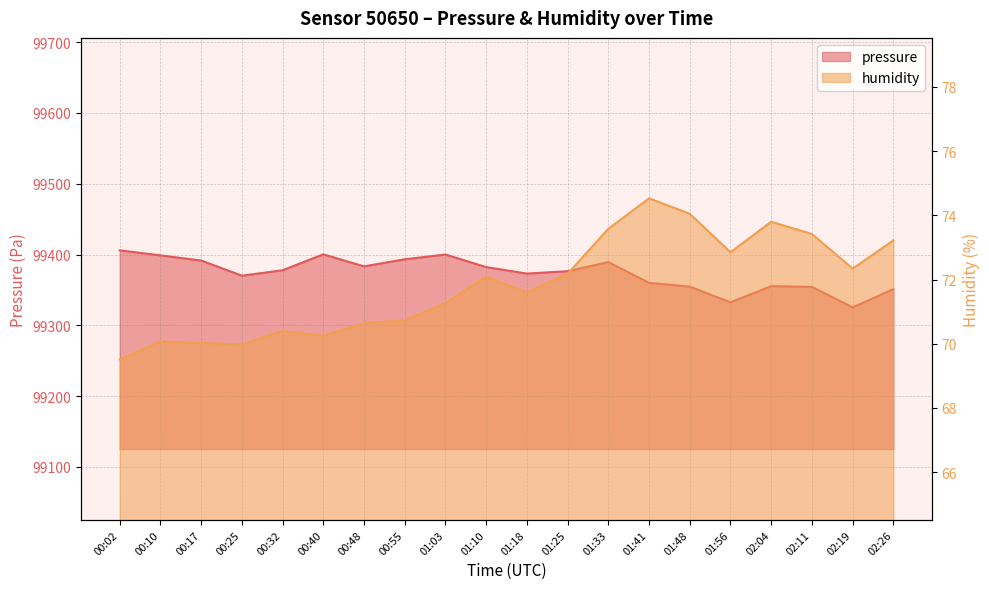

What is the lowest value of the humidity series?

69.5